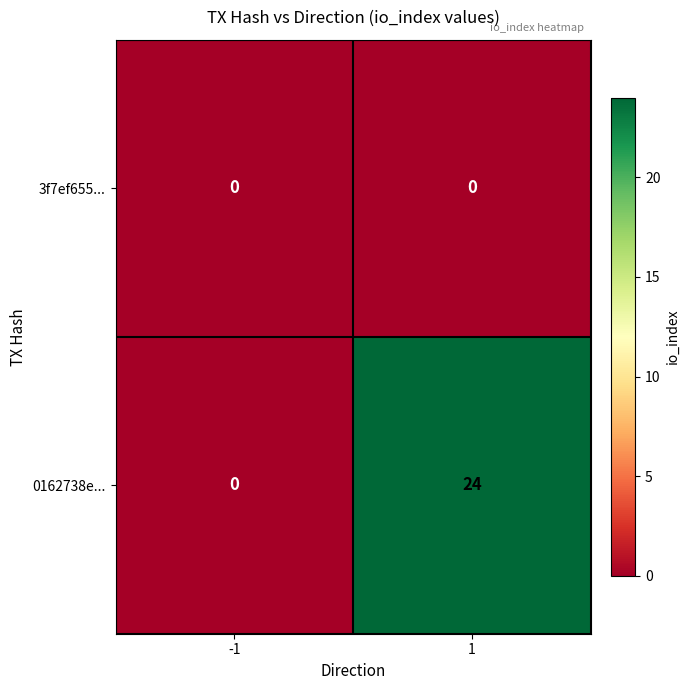

Reading left to right, list all the values displayed in this chart.

3f7ef655...: -1=0	1=0
0162738e...: -1=0	1=24